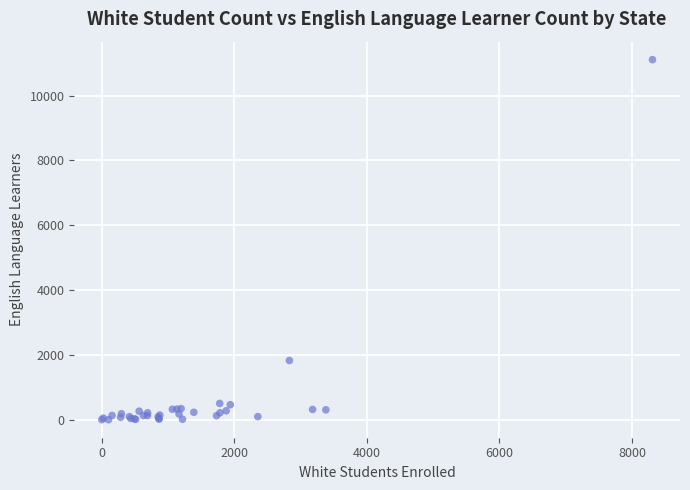

What Y value in the scatter plot is closest to 5555?

1830